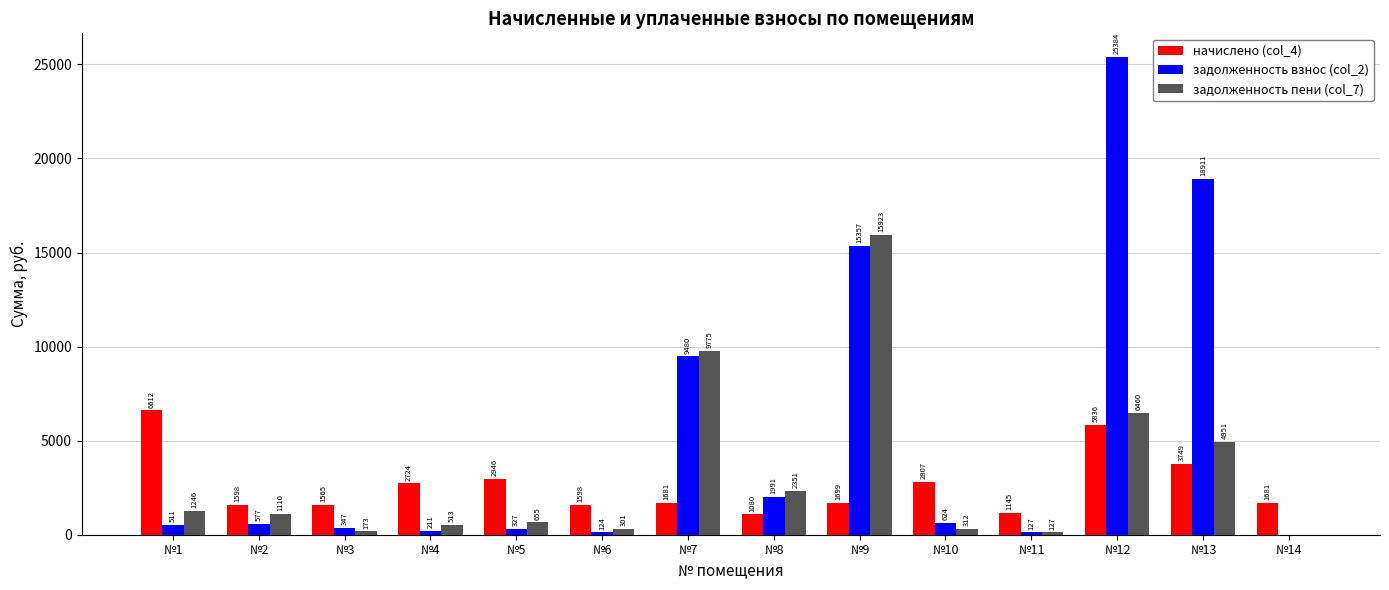

Does the chart contain stacked bars?

No